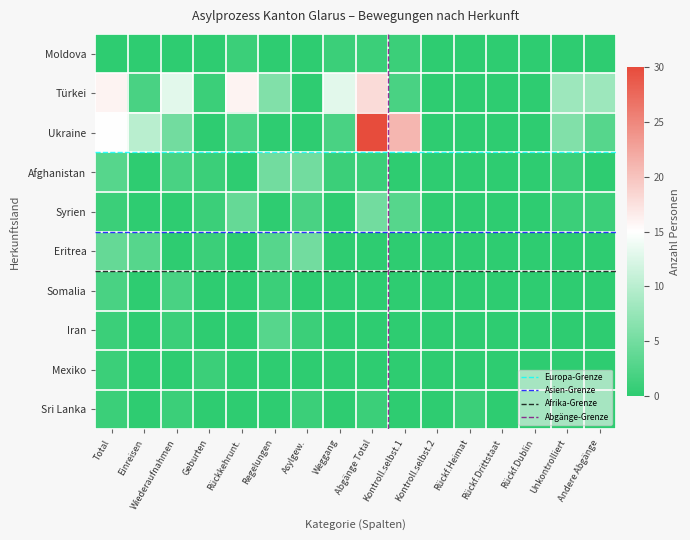

Rank the categories by Eritrea value from highest to lowest.

Asylgew., Total, Einreisen, Regelungen, Geburten, Wiederaufnahmen, Rückkehrunt., Weggang, Abgänge Total, Kontroll.selbst.1, Kontroll.selbst.2, Rückf.Heimat, Rückf.Drittstaat, Rückf.Dublin, Unkontrolliert, Andere Abgänge